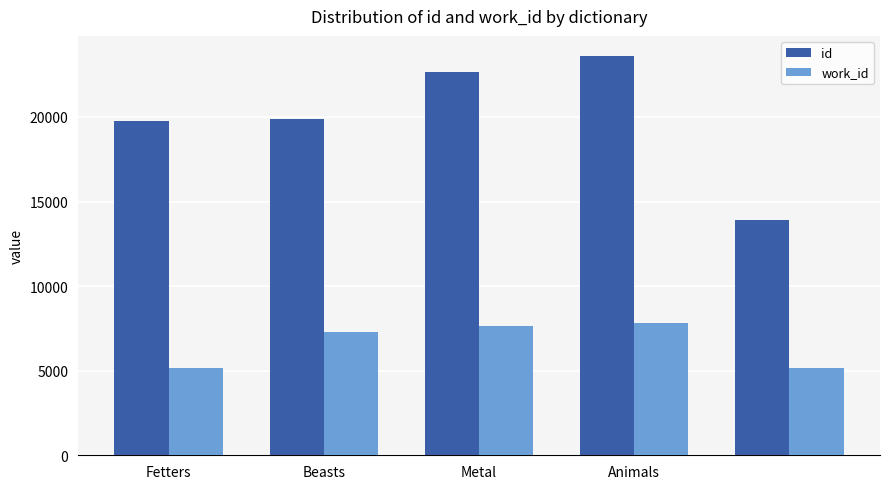

How many data points does each series have?

5